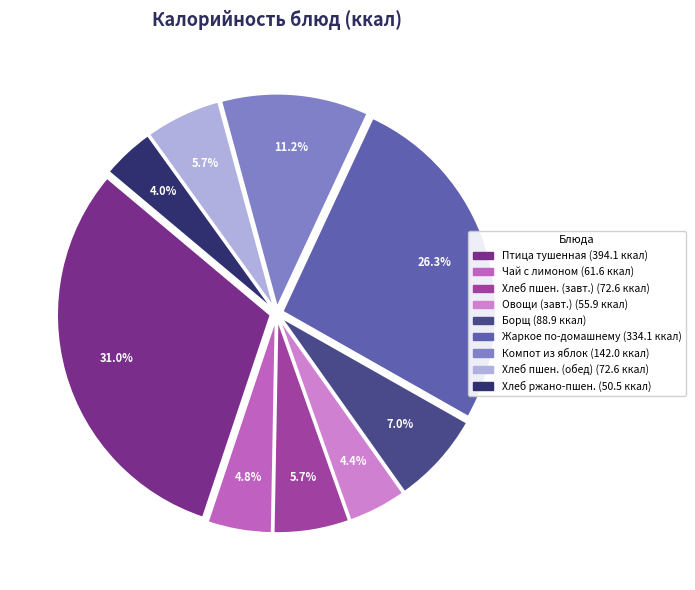

How many segments does this pie chart have?

9